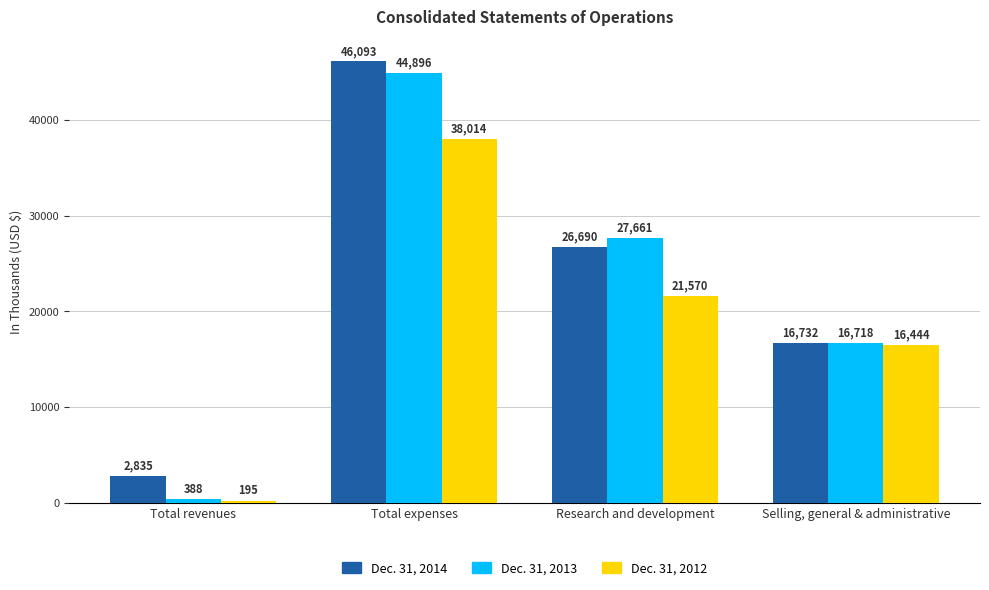

The Dec. 31, 2014 series shows 26690 at Research and development. True or false?

True